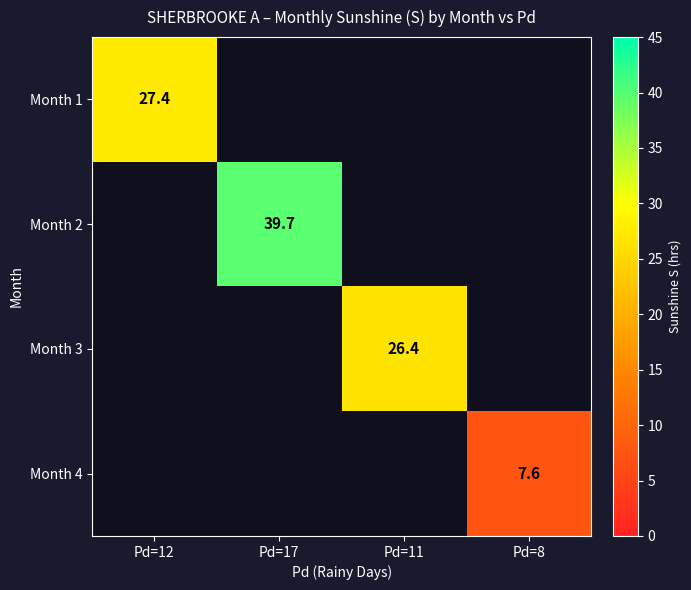

The value of Month 2 at Pd=17 is 39.7. True or false?

True